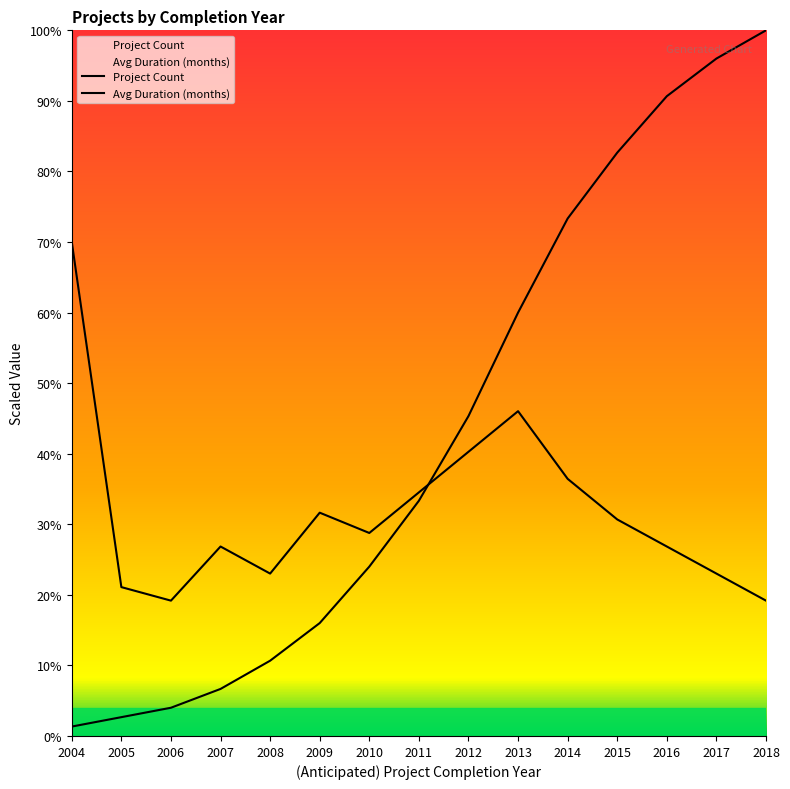

At 2005, list the series in order from smallest to largest.

Project Count, Avg Duration (months)